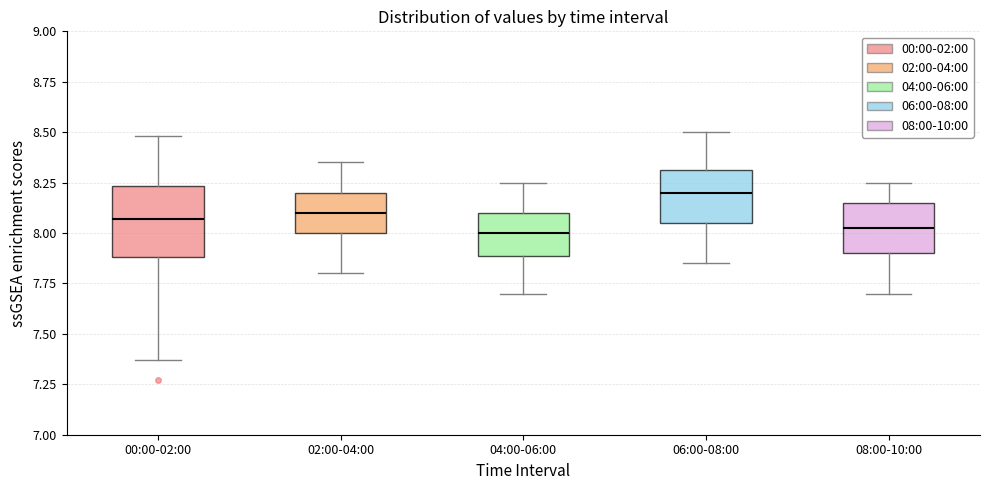

Where is the upper edge of the box for 04:00-06:00 on the y-axis? The values are not printed on the chart, so give them approximately, as read against the axis.

8.10